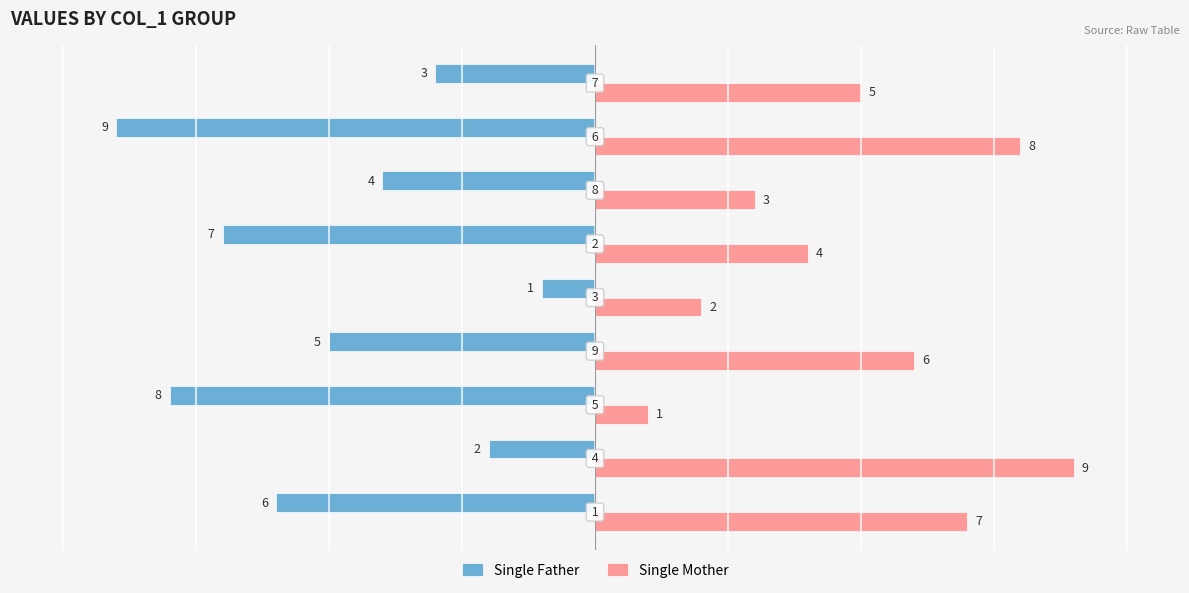

What is the maximum value shown in the chart?

9